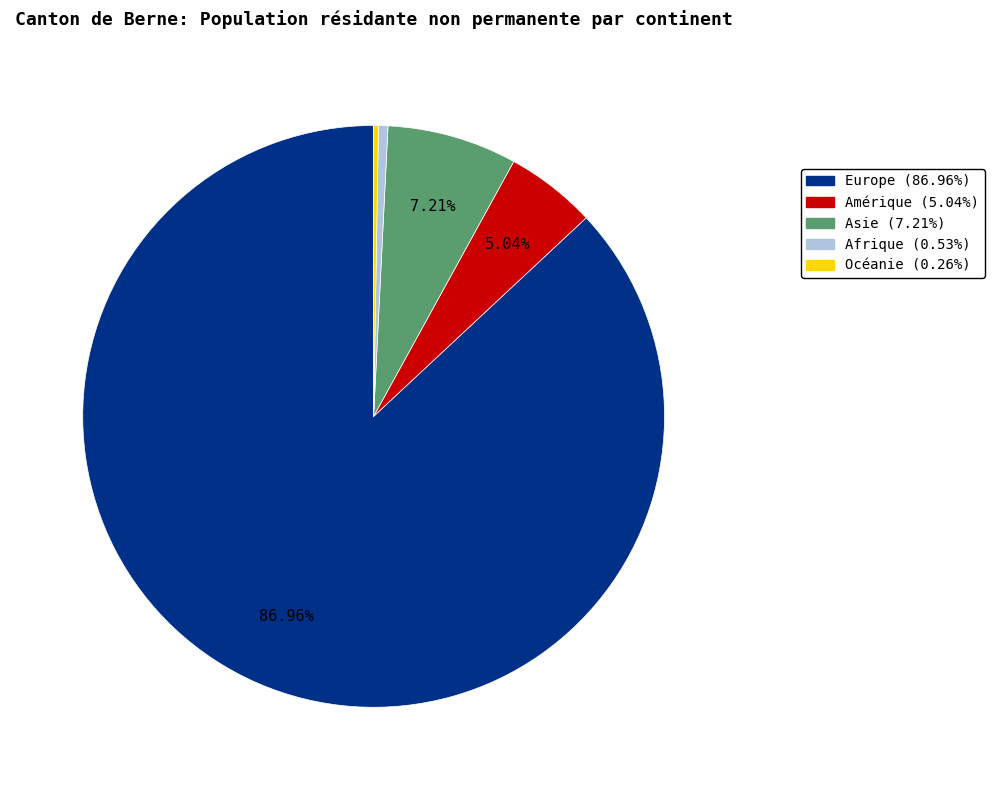

Between Europe and Amérique, which is larger?

Europe